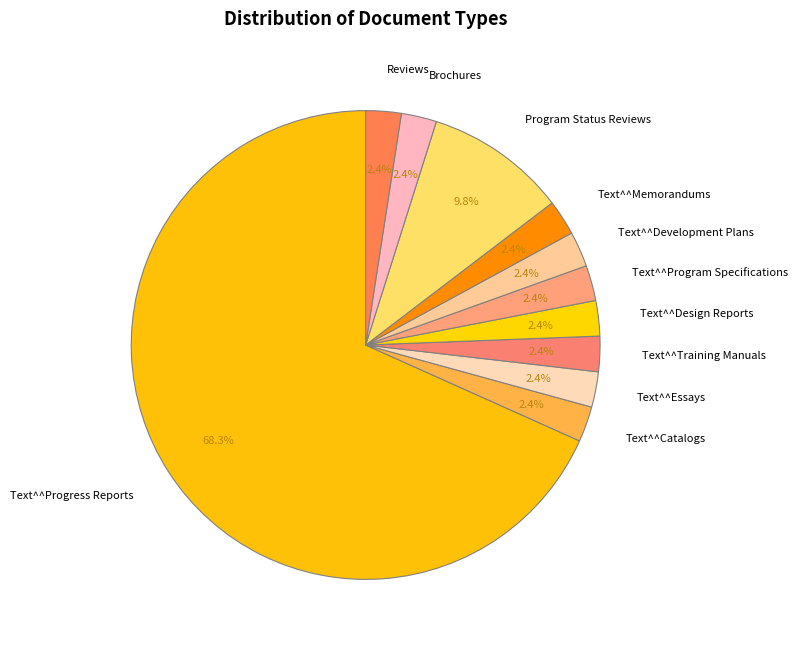

Combined, do Brochures and Text^^Design Reports account for over 50%?

No